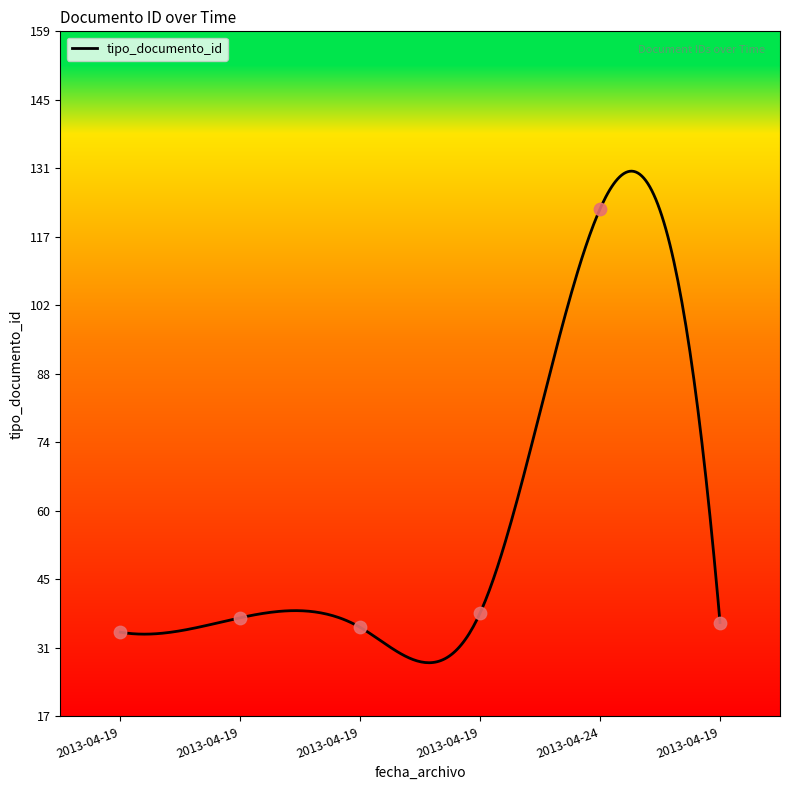

Which has a higher value, 2013-04-19 or 2013-04-19?

2013-04-19